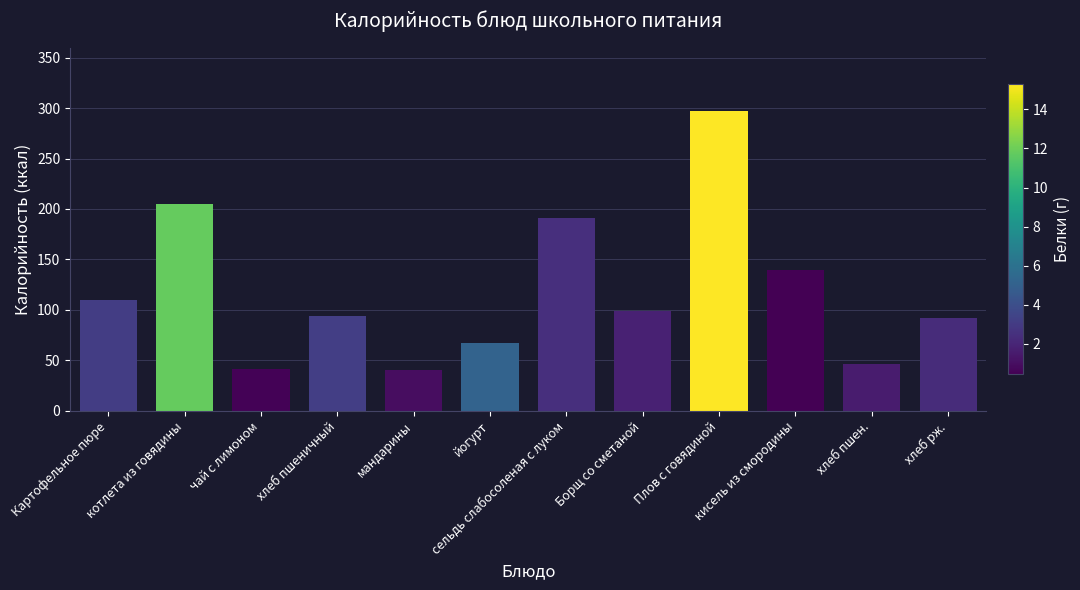

What is the value of the 9th bar from the left?

297.0